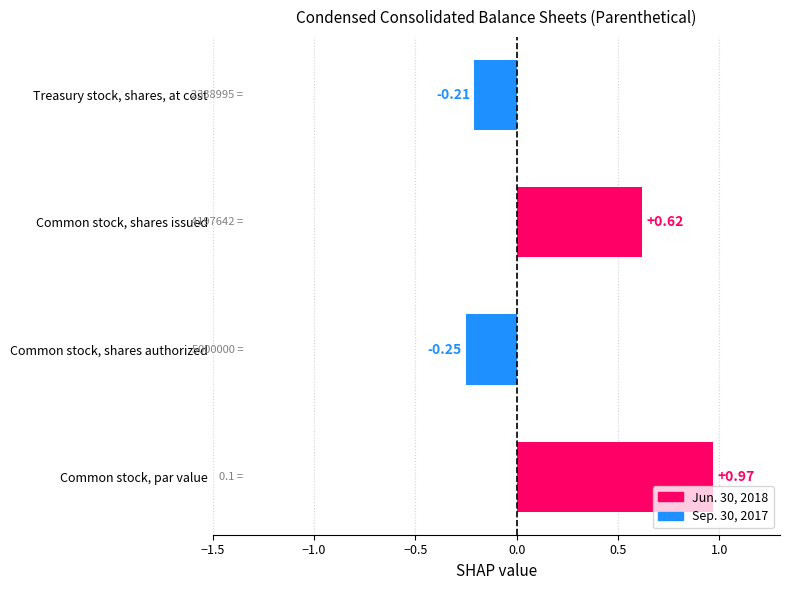

Rank the categories by value from highest to lowest.

Common stock, par value, Common stock, shares issued, Treasury stock, shares, at cost, Common stock, shares authorized